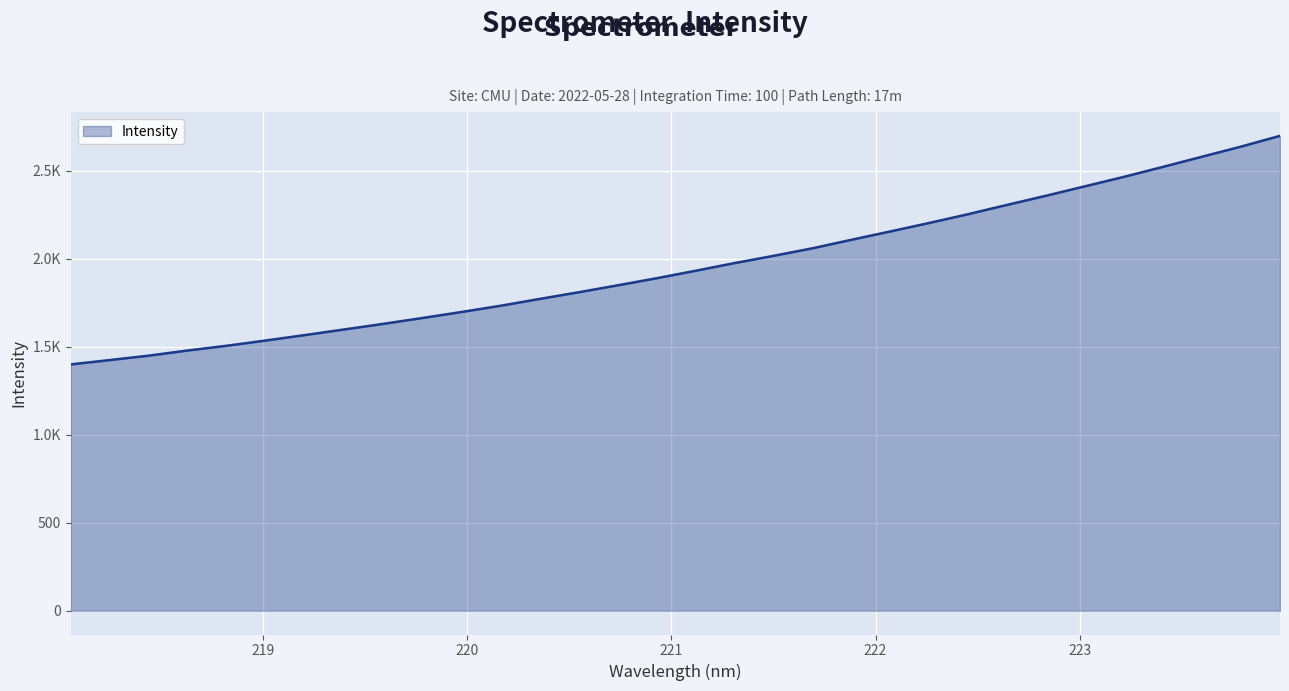

Does the chart have visible grid lines?

Yes